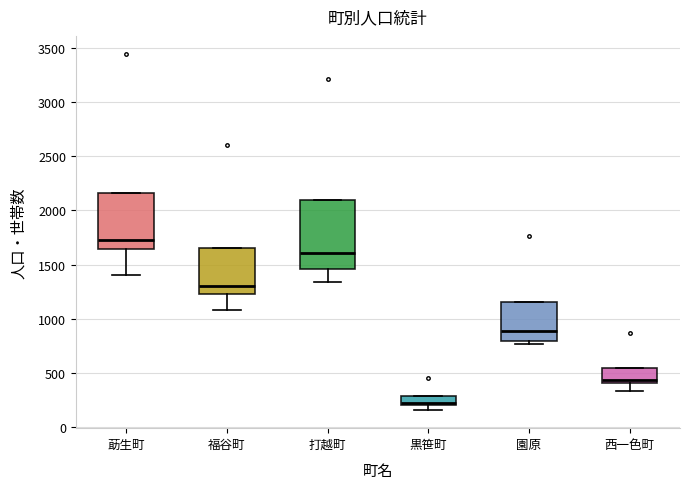

Which box has the lowest median line?

黒笹町